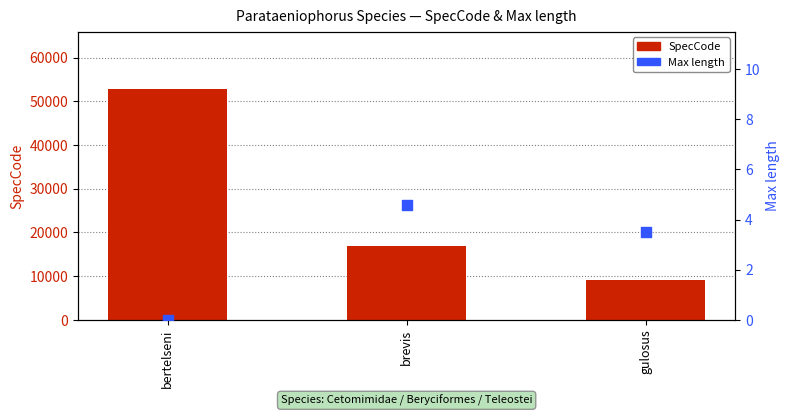

Which series has the widest spread of Y values?

SpecCode